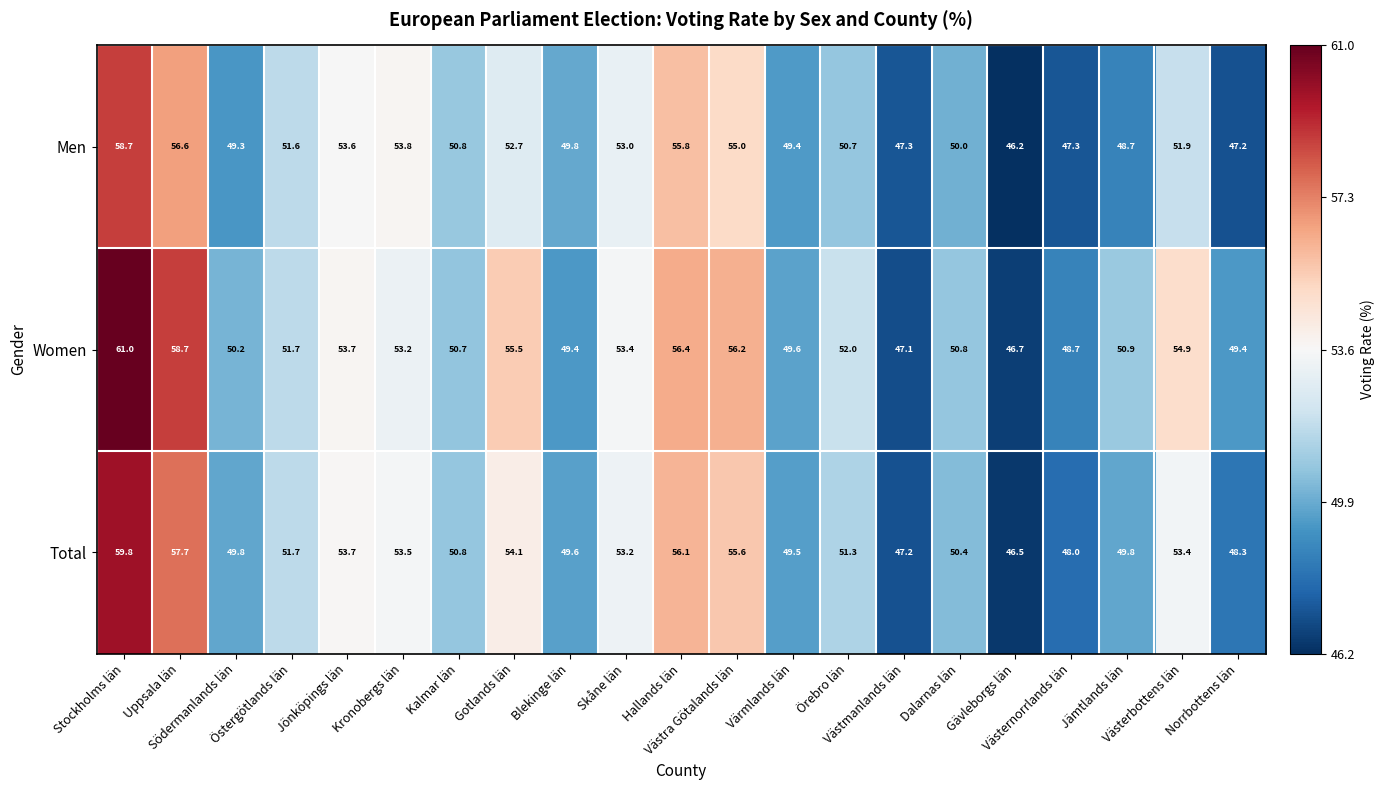

How many values in the Men series are below 50?

8